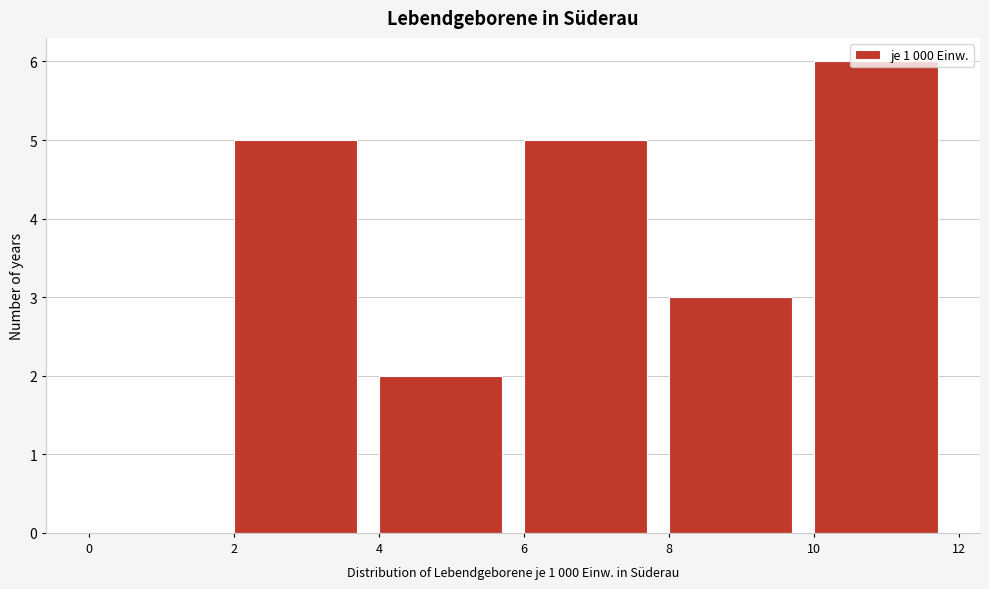

Reading left to right, list every bar in this chart as the range it spans on the x-axis followed by its height. The values are not printed on the chart, so give them approximately, as read against the axis.

0 to 2: 0
2 to 4: 5
4 to 6: 2
6 to 8: 5
8 to 10: 3
10 to 12: 6